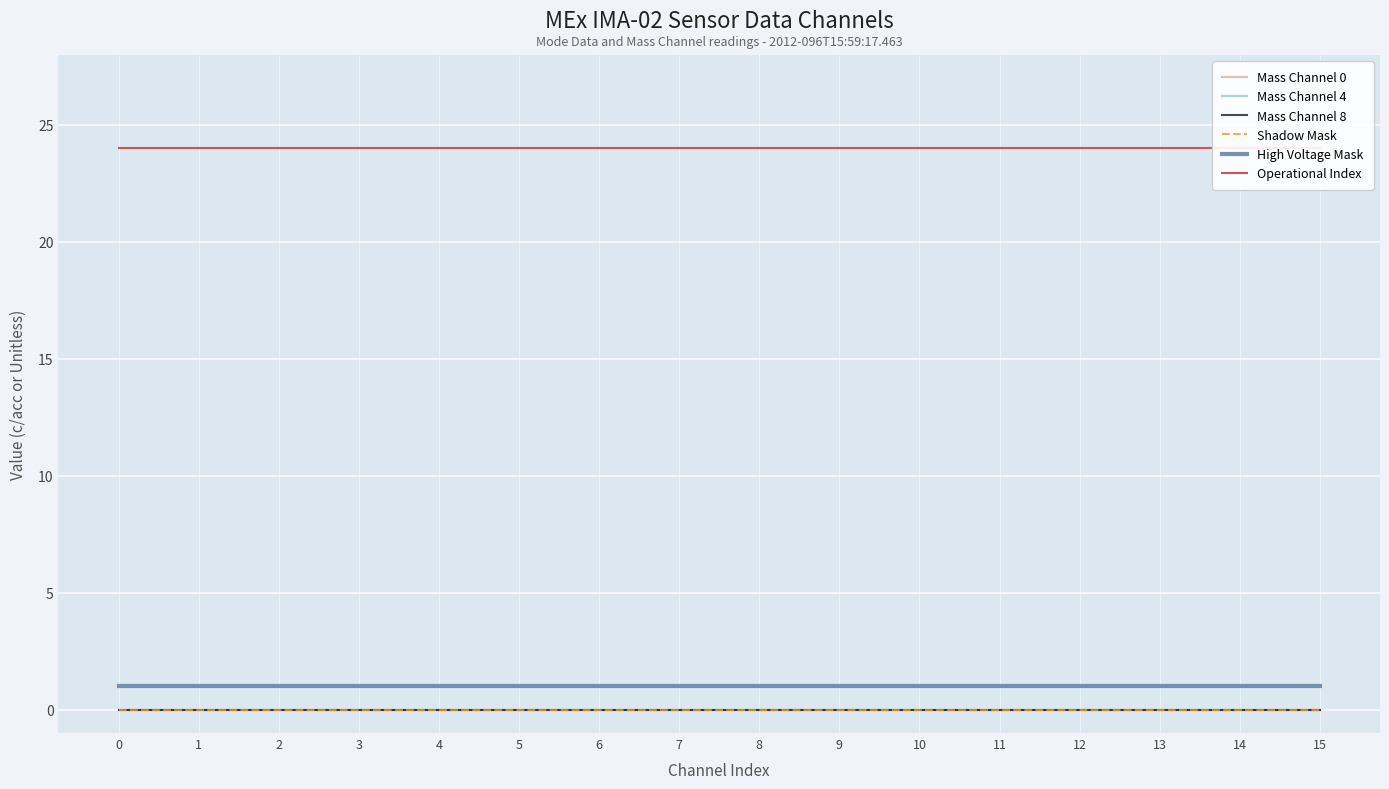

Which series has the largest total across all categories?

Operational Index